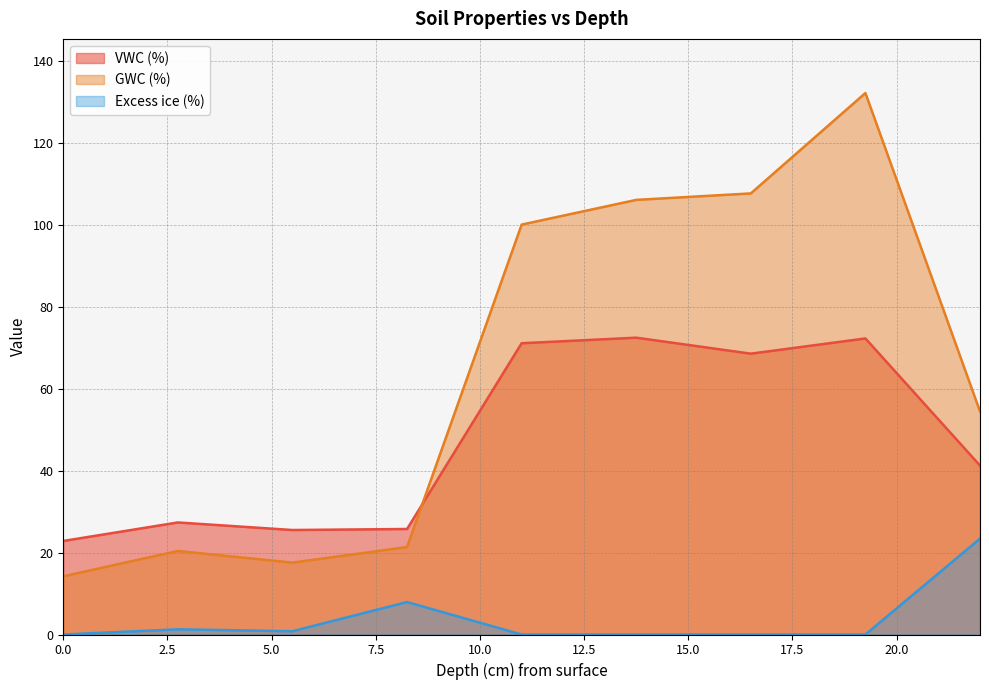

Count the number of categories in the chart.

9